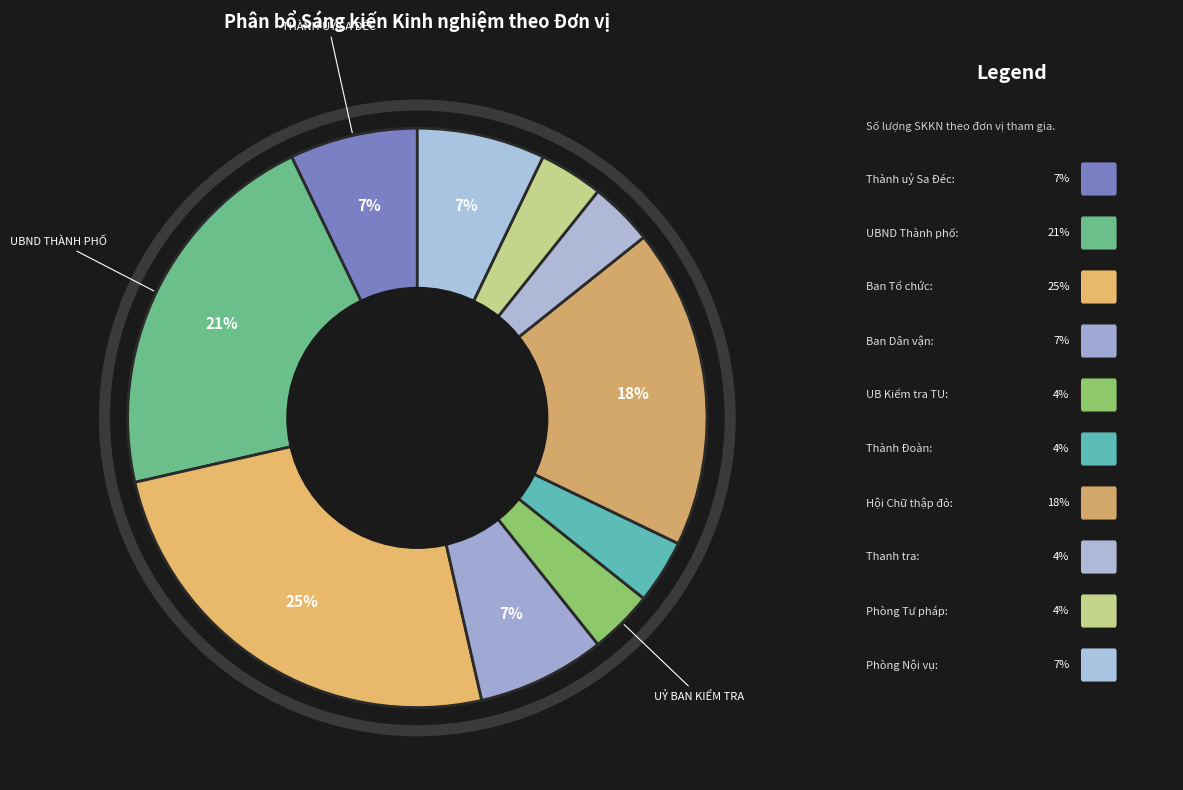

How many segments does this pie chart have?

10